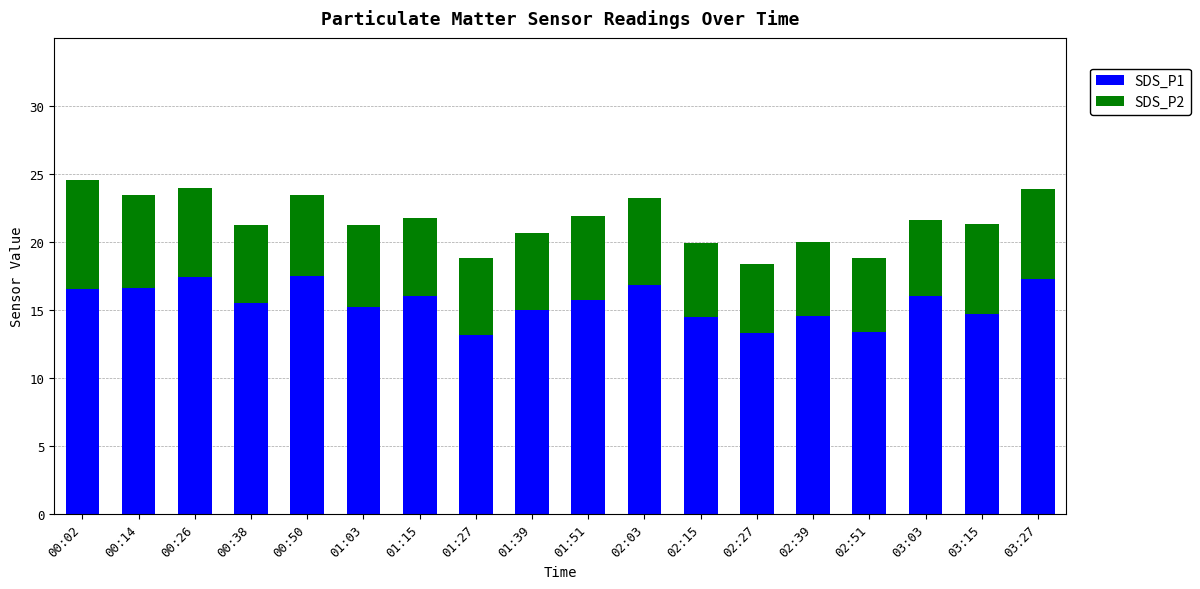

True or false: SDS_P1 has a value of 15.0 at 01:39.

True